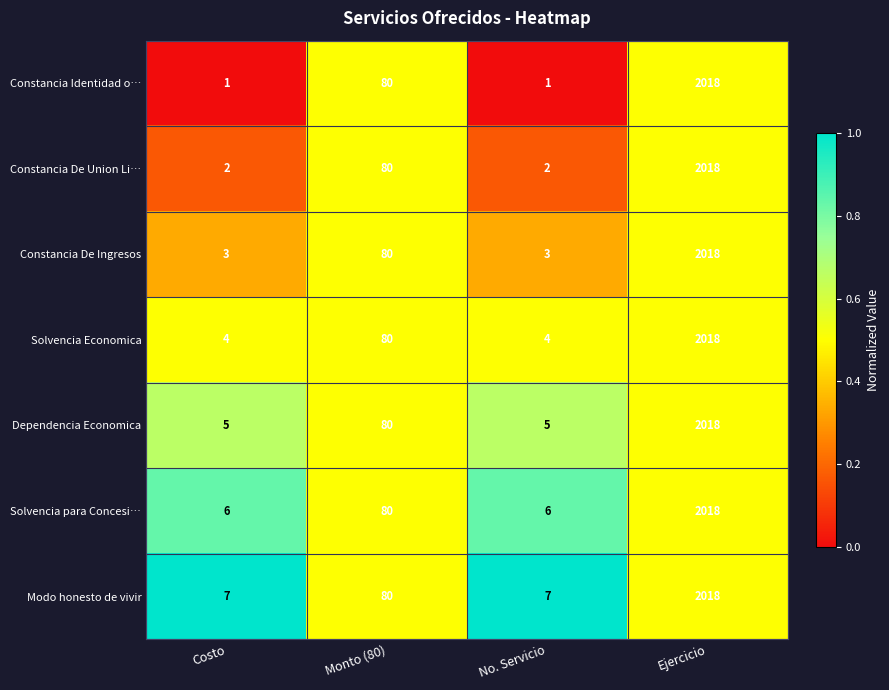

Rank the series by their average value, from lowest to highest.

Constancia Identidad o…, Constancia De Union Li…, Constancia De Ingresos, Solvencia Economica, Dependencia Economica, Solvencia para Concesi…, Modo honesto de vivir